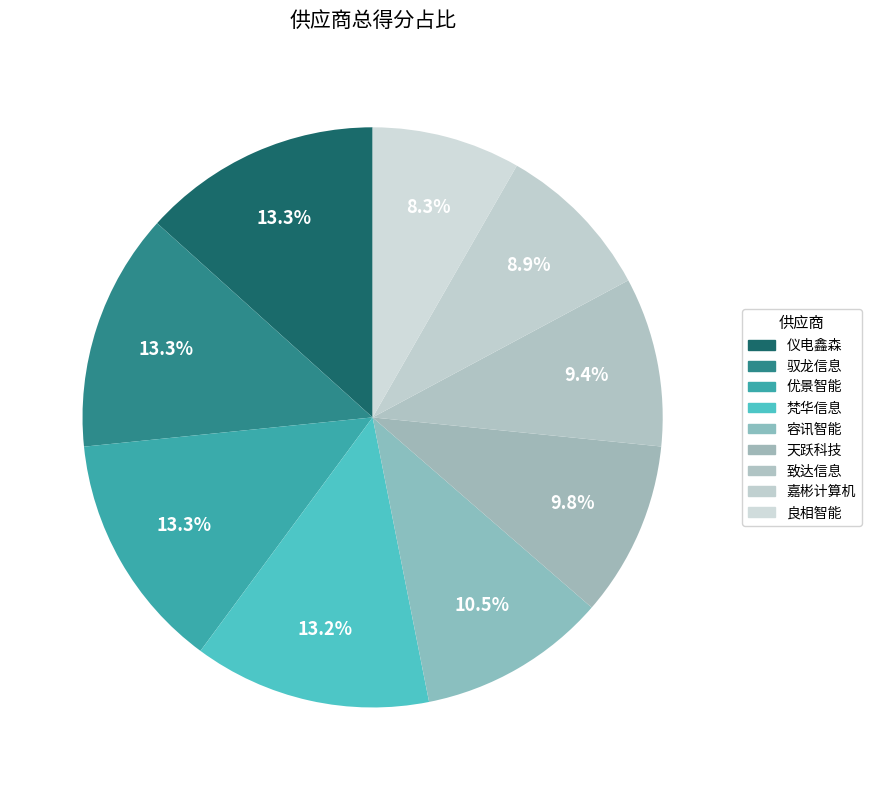

Which category has the smallest portion of the pie?

上海良相智能化工程有限公司